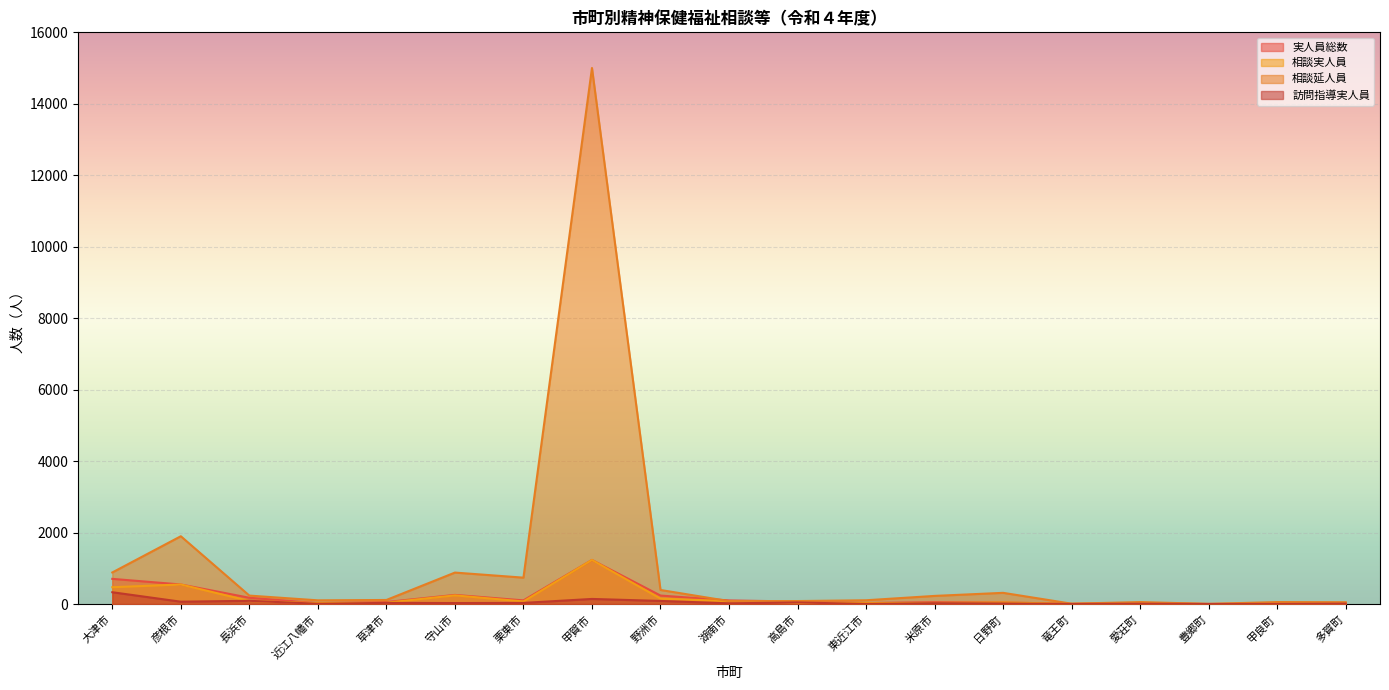

Which series has the largest range (max minus min)?

相談延人員